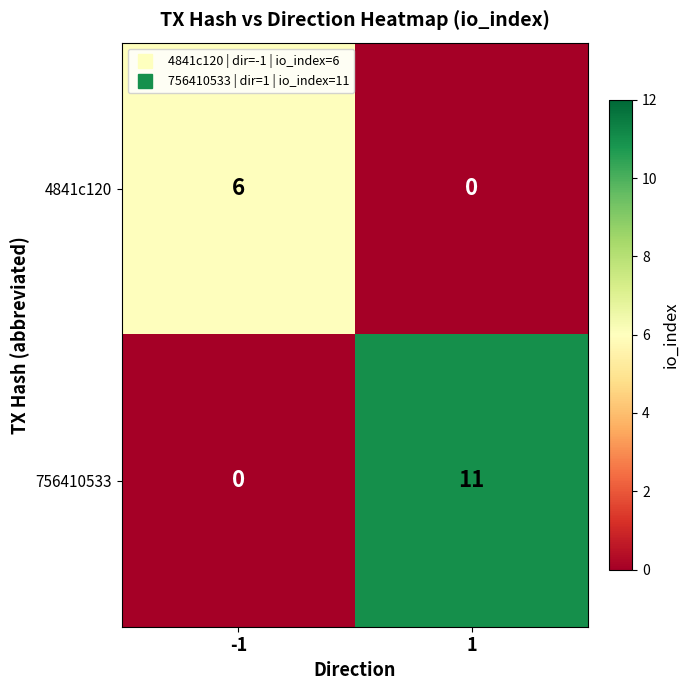

What is the sum of all 756410533 values?

11